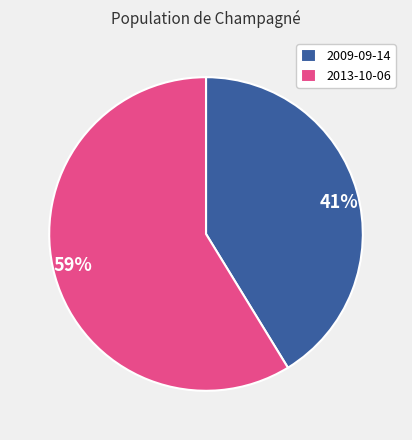

Does any single category account for the majority?

Yes